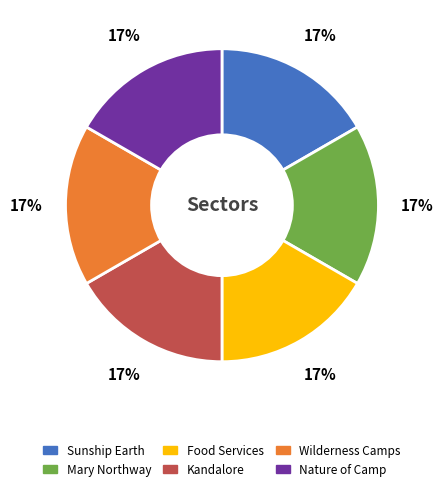

Does any single category account for the majority?

No